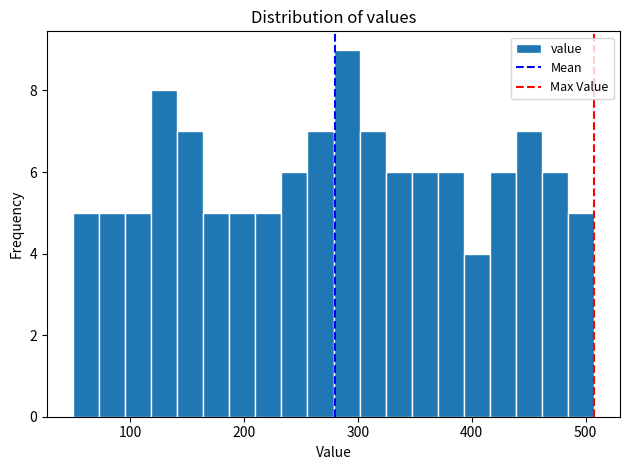

Read against the x-axis, roughly where is the centre of the tallest bar?

290